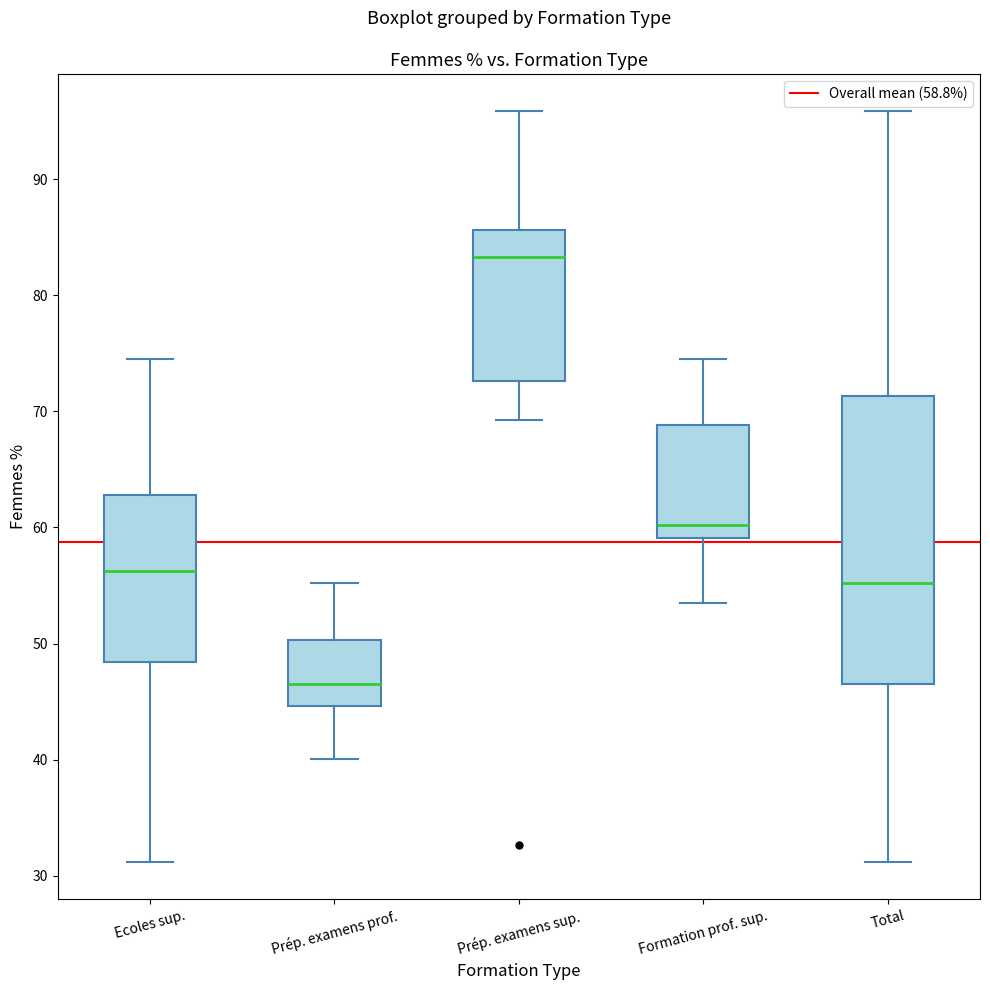

Reading left to right, read every box against the y-axis: the position of its median line, the range the box covers, and the ends of its whiskers. The values are not printed on the chart, so give them approximately, as read against the axis.

Ecoles sup.: median 56, box 48 to 63, whiskers 31 to 75
Prép. examens prof.: median 46, box 45 to 50, whiskers 40 to 55
Prép. examens sup.: median 83, box 73 to 86, whiskers 69 to 96
Formation prof. sup.: median 60, box 59 to 69, whiskers 53 to 75
Total: median 55, box 46 to 71, whiskers 31 to 96